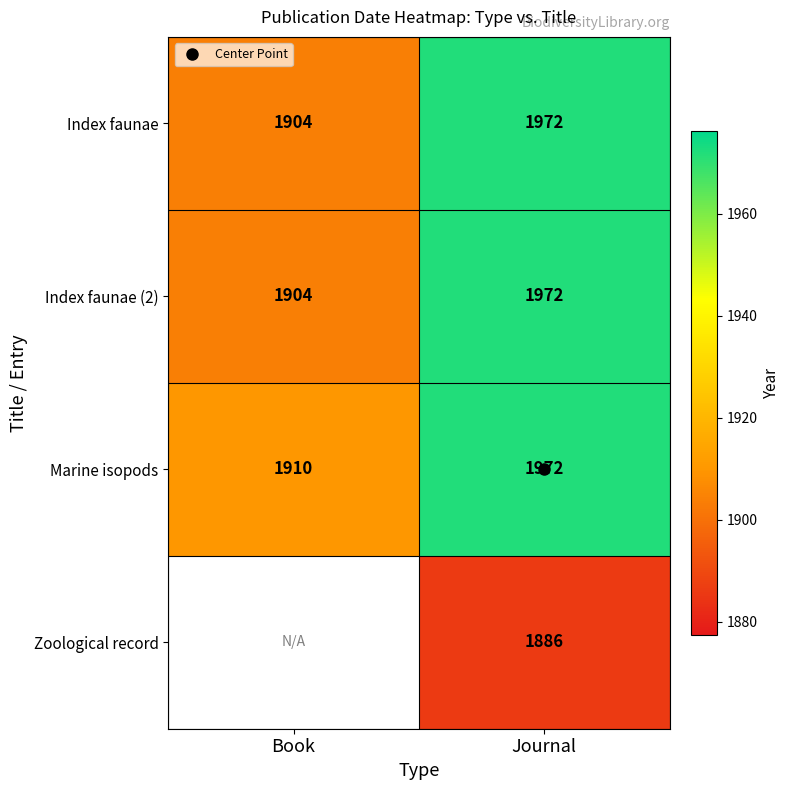

At which label does Index faunae reach its minimum?

Book